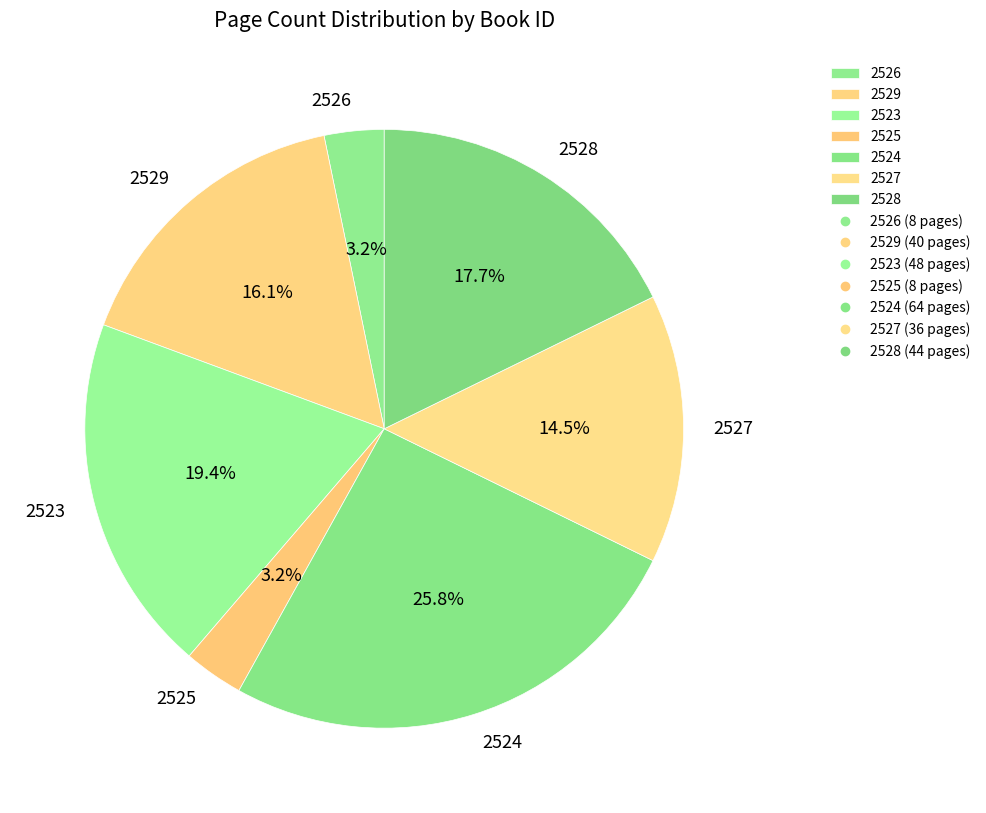

Between 2524 and 2529, which is larger?

2524